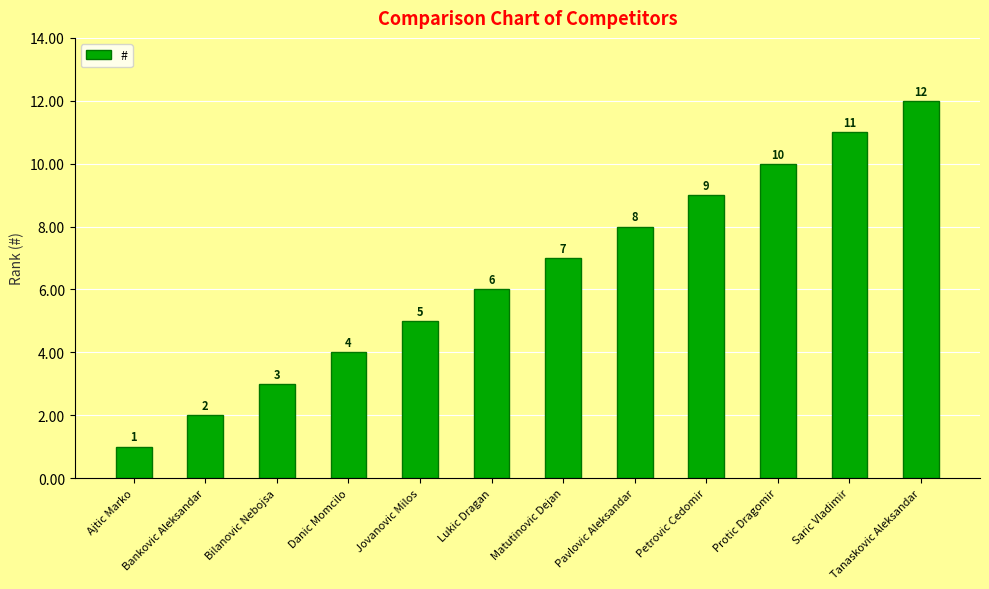

The chart shows a value of 6 at Lukic Dragan. True or false?

True